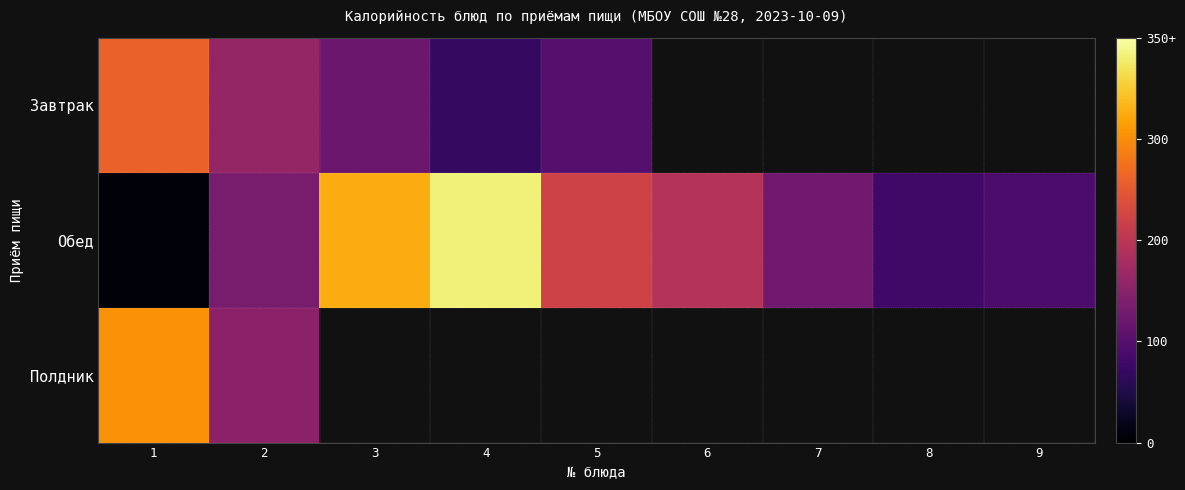

Between 2 and 3, which is larger?

2